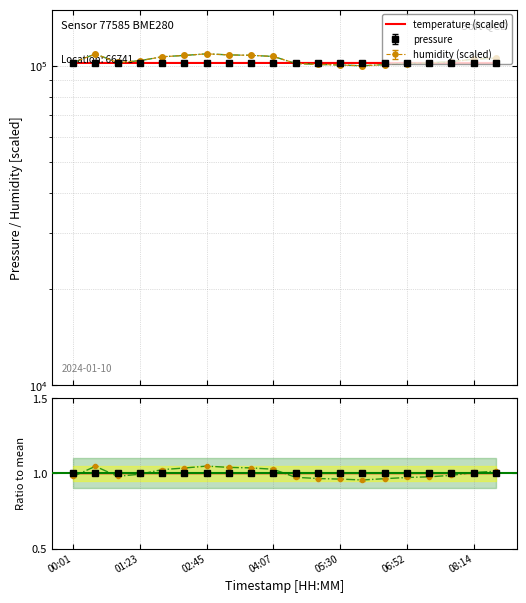

Which series has the largest total across all categories?

temperature (scaled)